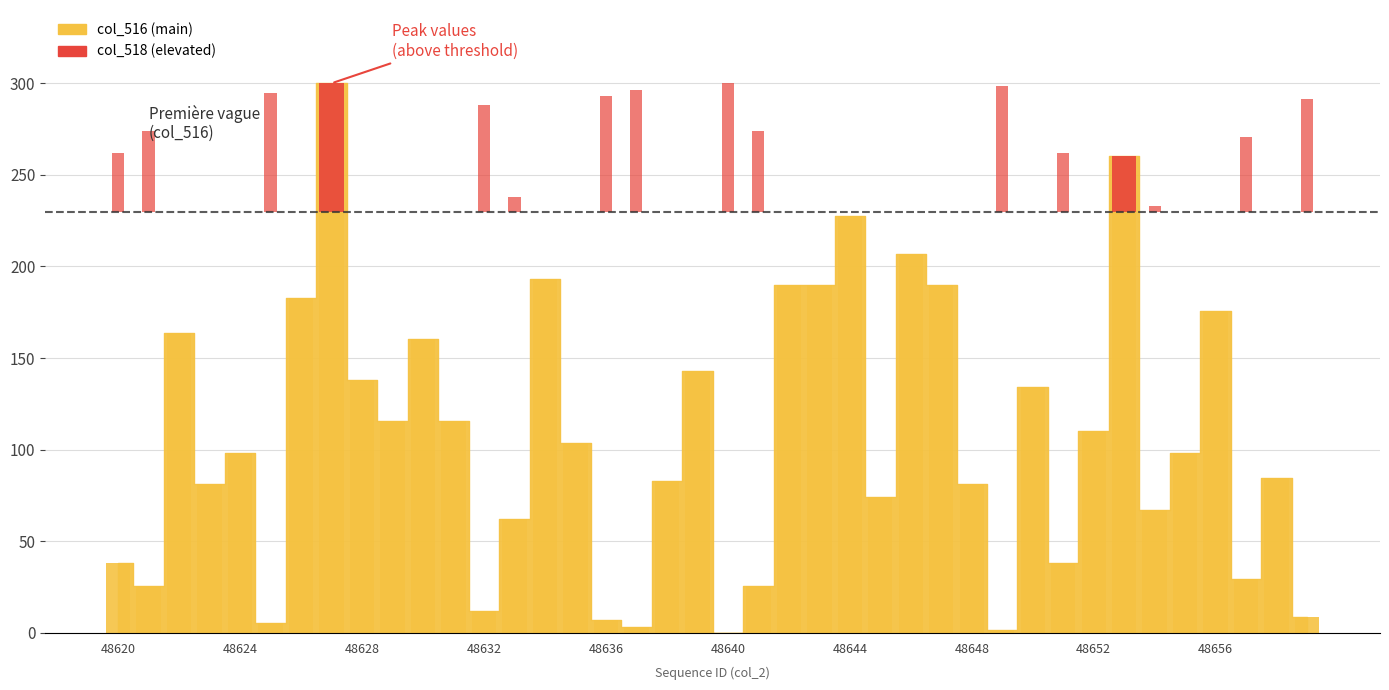

The value at 48624 is 52.1. True or false?

False